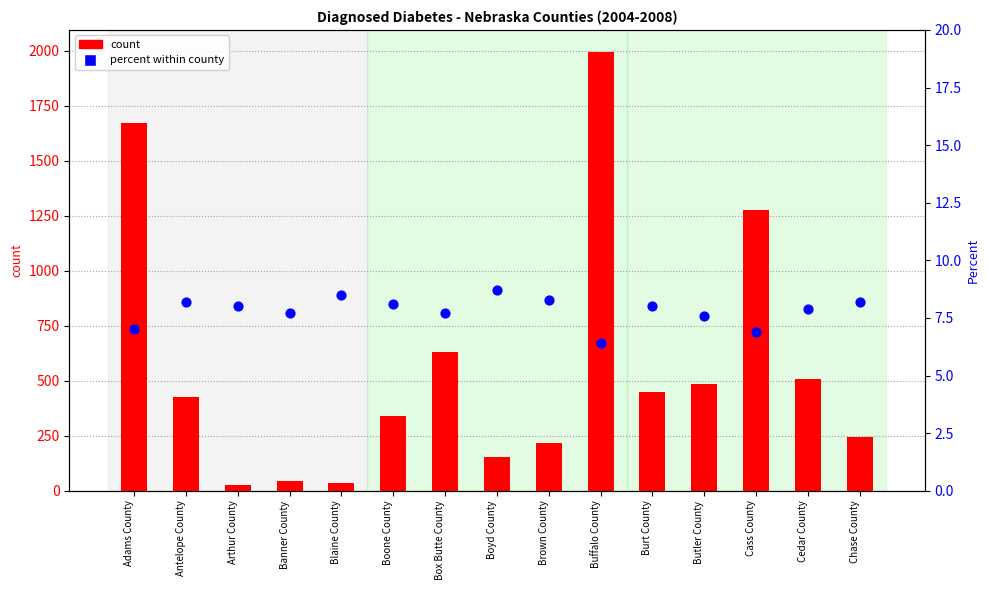

What are all the series names shown in the legend?

count, percent within county